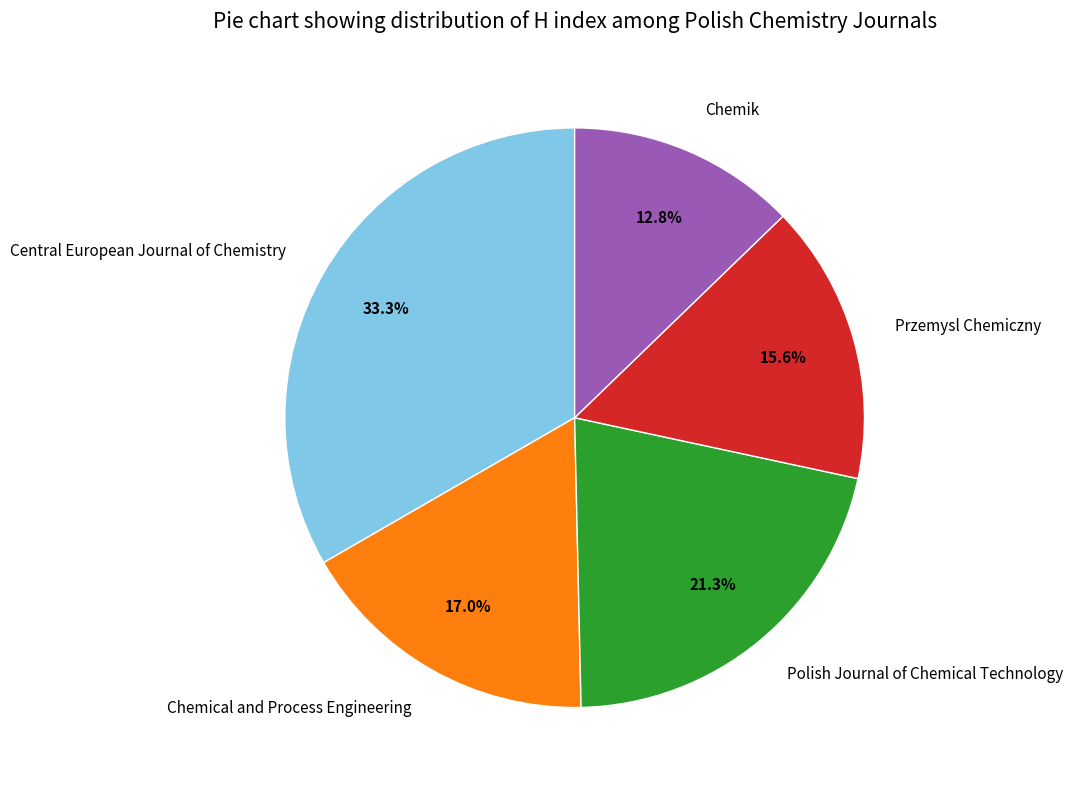

To the nearest percent, what is the average slice percentage?

20%